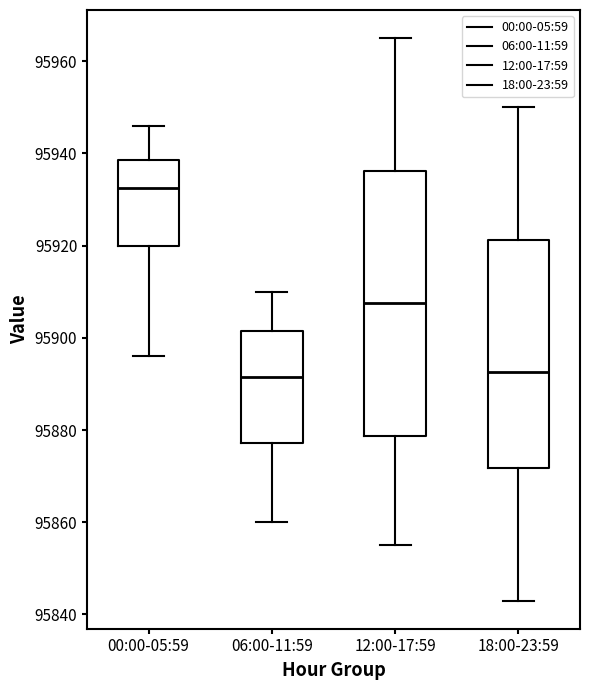

Reading left to right, read every box against the y-axis: the position of its median line, the range the box covers, and the ends of its whiskers. The values are not printed on the chart, so give them approximately, as read against the axis.

00:00-05:59: median 95932, box 95920 to 95938, whiskers 95896 to 95946
06:00-11:59: median 95892, box 95878 to 95902, whiskers 95860 to 95910
12:00-17:59: median 95908, box 95878 to 95936, whiskers 95856 to 95966
18:00-23:59: median 95892, box 95872 to 95922, whiskers 95844 to 95950